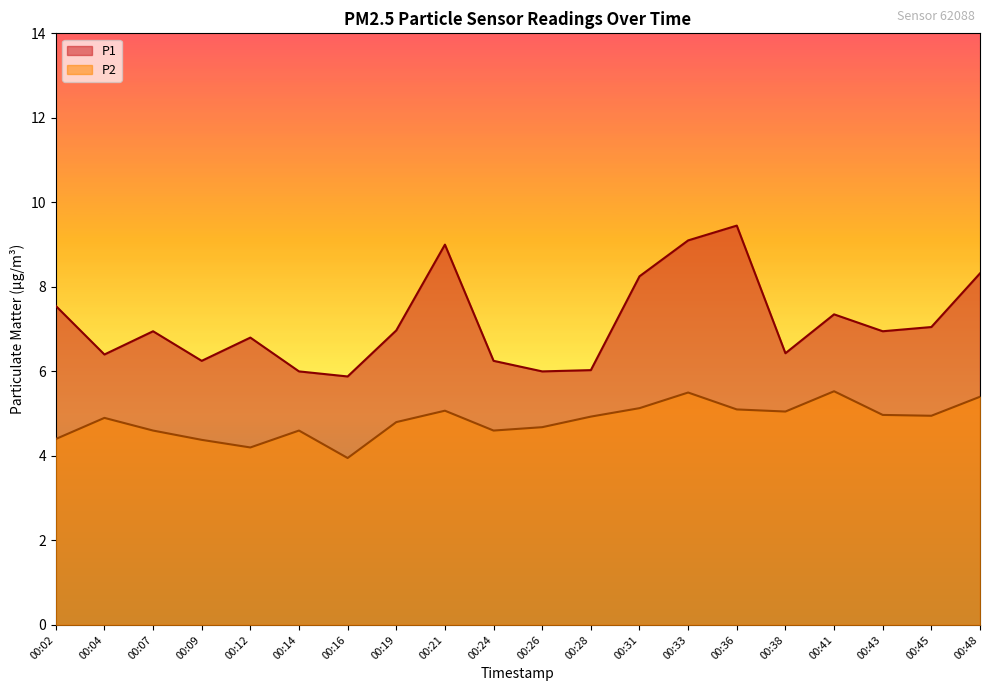

Which category has the highest value in the P2 series?

00:41